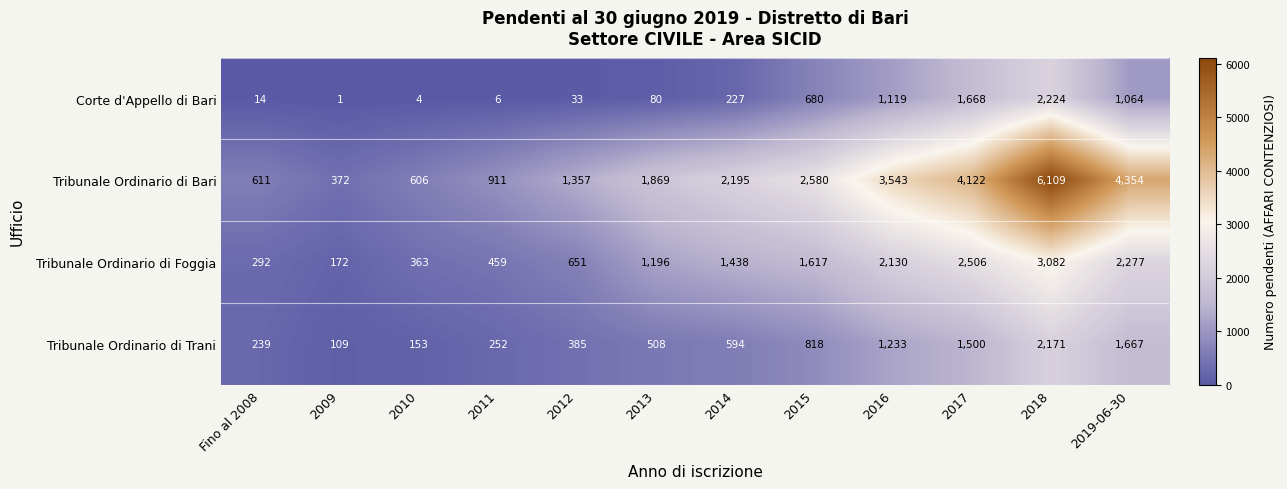

The value of Tribunale Ordinario di Bari at 2016 is 1776. True or false?

False